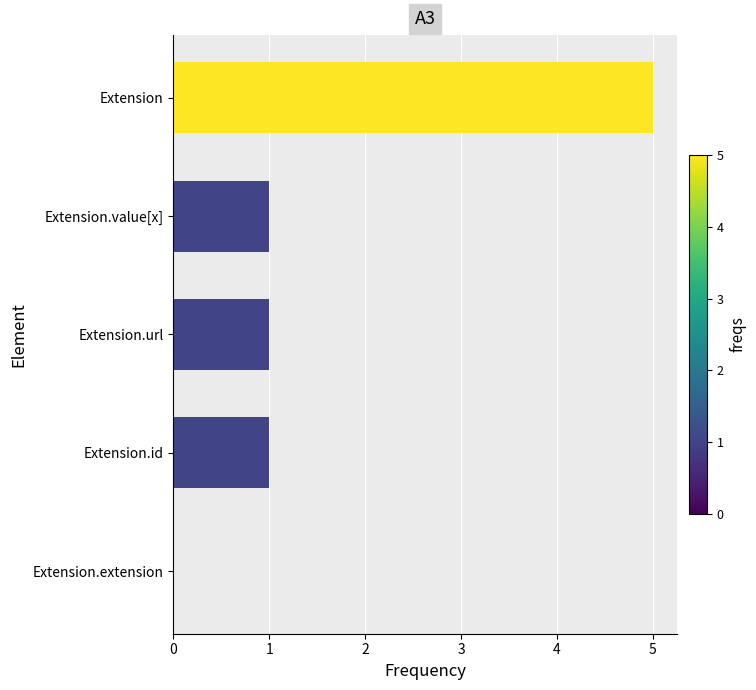

Is it true that the value at Extension.value[x] is 1?

True